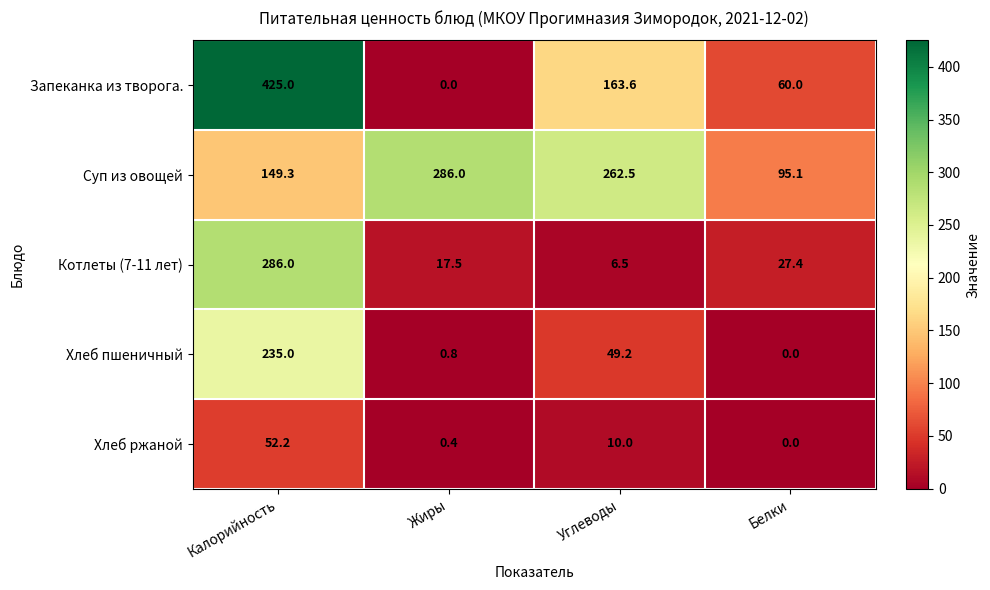

What is the difference between the Котлеты (7-11 лет) values at Жиры and Белки?

9.9